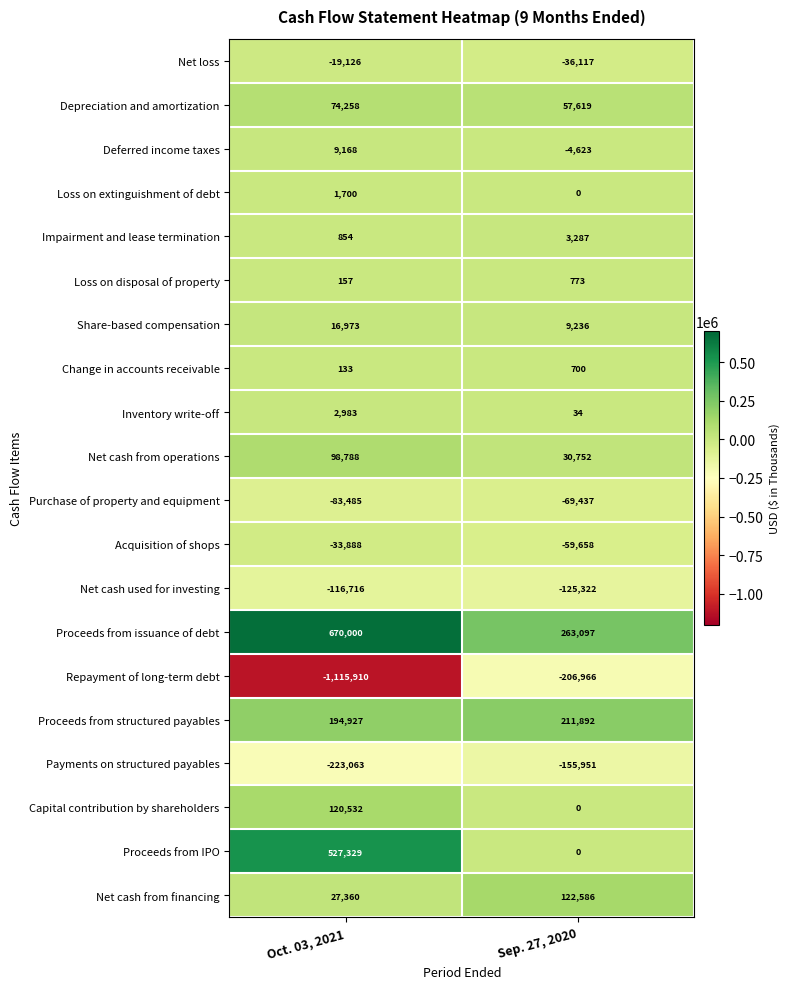

What is the total value across all series at Sep. 27, 2020?

41902